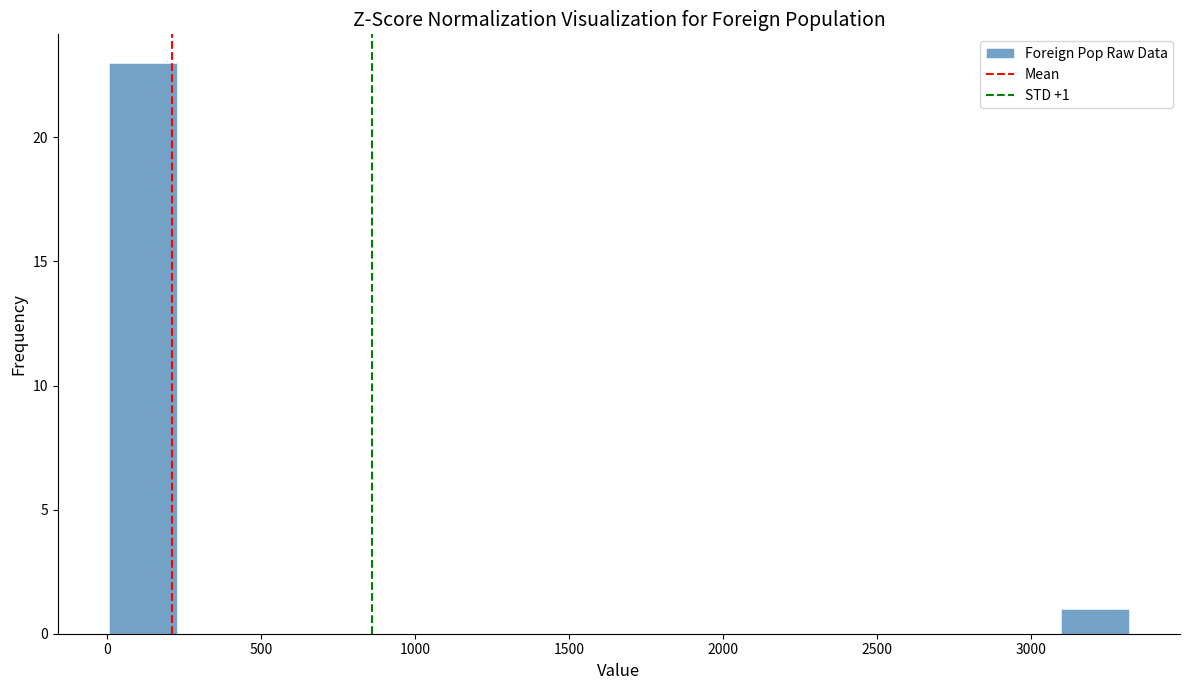

Which range on the x-axis has the tallest bar?

0 to 250